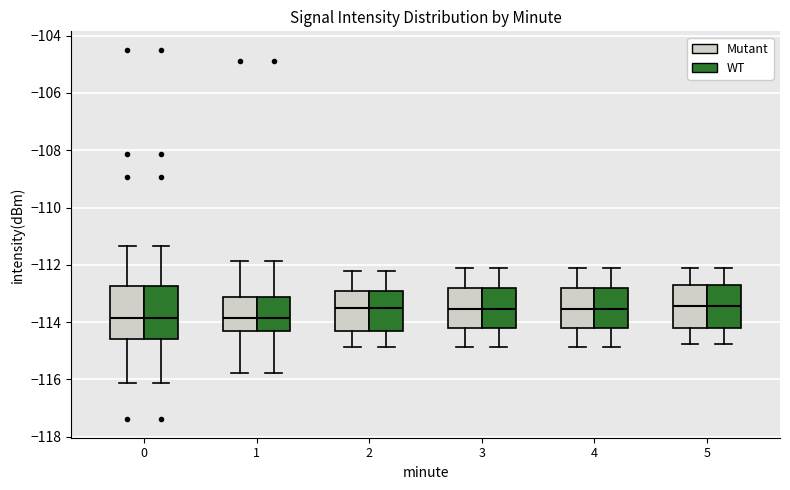

Where is the upper edge of the box for 5 (WT) on the y-axis? The values are not printed on the chart, so give them approximately, as read against the axis.

-112.8